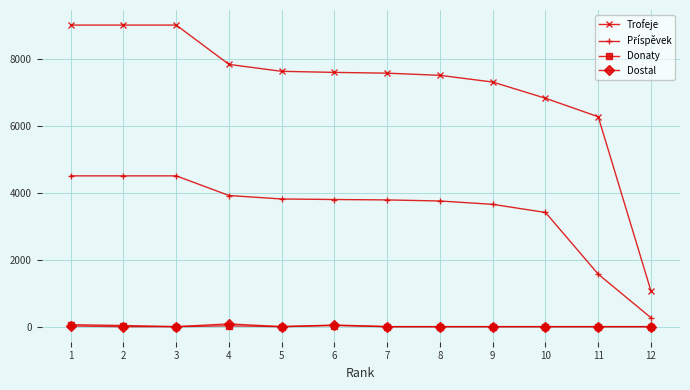

At which label is Trofeje closest to 5031?

11